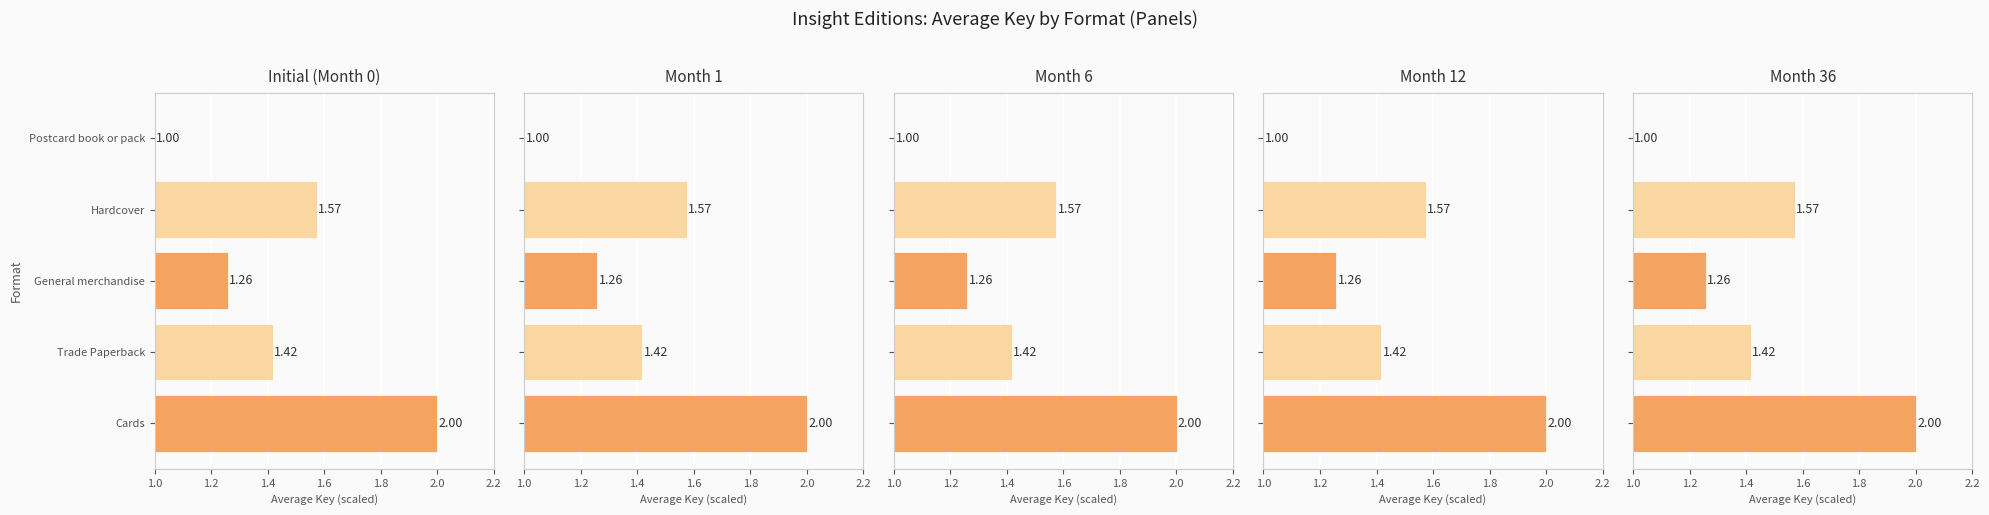

What is the minimum value shown in the chart?

1.0